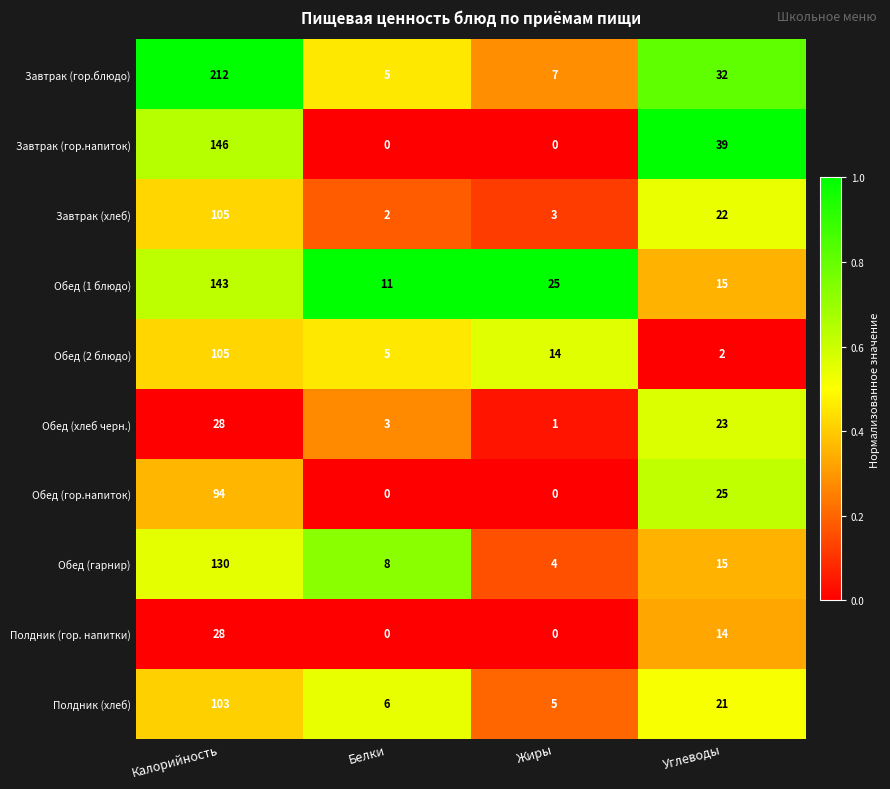

What is the greatest value displayed?

212